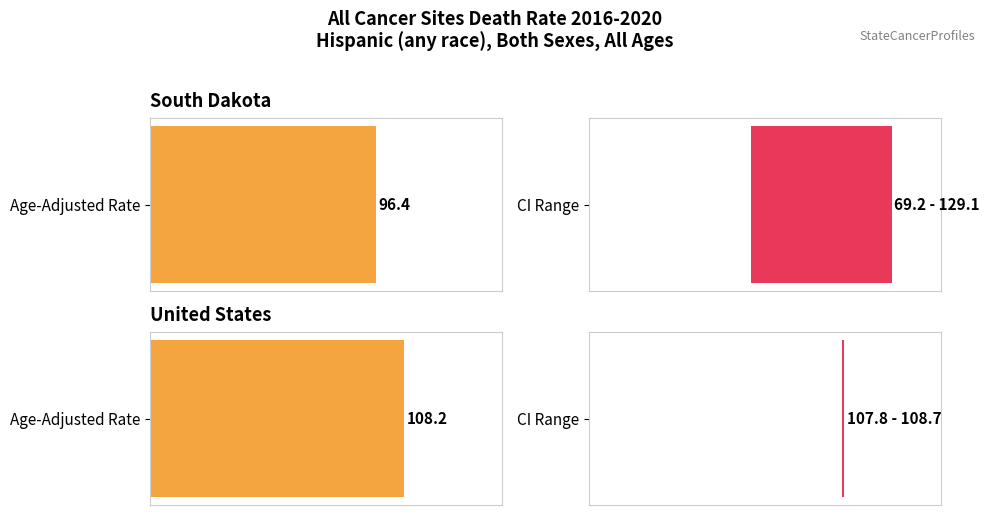

List the series in order of their overall mean, highest first.

Upper CI, Age-Adjusted Death Rate, Lower CI